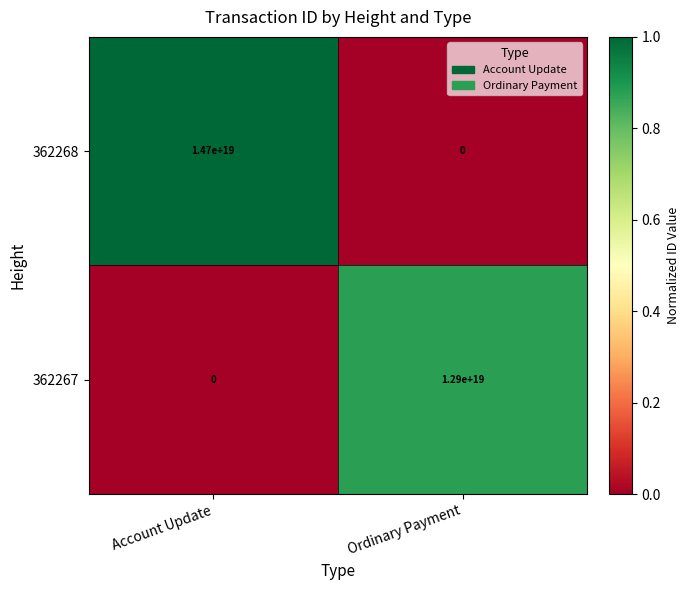

Rank the series at Ordinary Payment from lowest to highest value.

362268, 362267